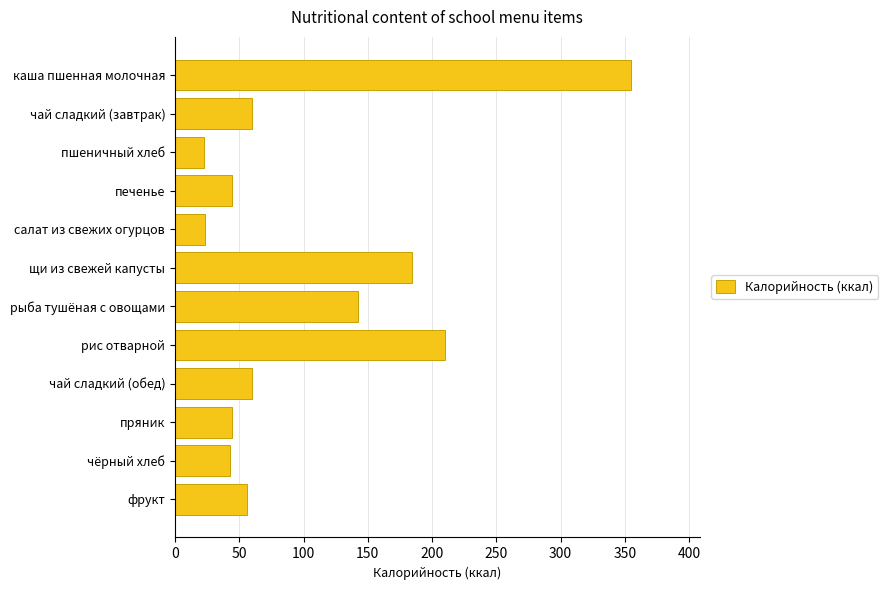

What is the sum of the values at чай сладкий (обед) and каша пшенная молочная?

415.0